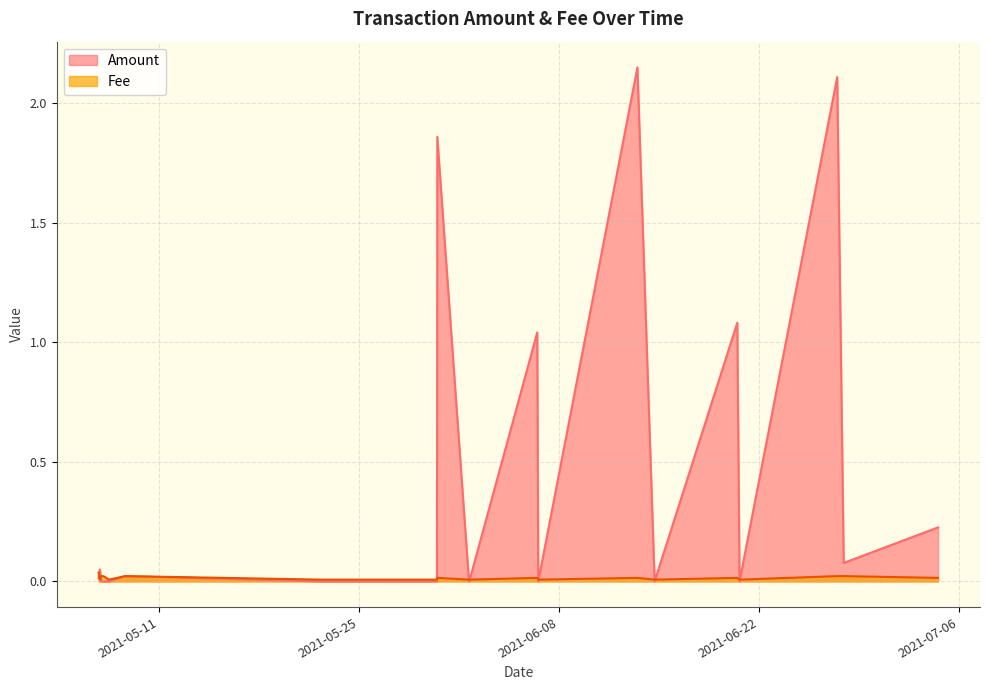

True or false: Fee has more than 2 points higher than both neighbors.

True